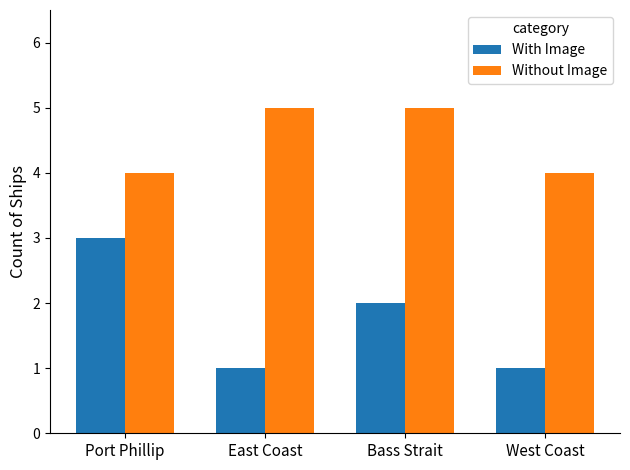

Reading left to right, extract all data points from this chart.

With Image: Port Phillip=3	East Coast=1	Bass Strait=2	West Coast=1
Without Image: Port Phillip=4	East Coast=5	Bass Strait=5	West Coast=4